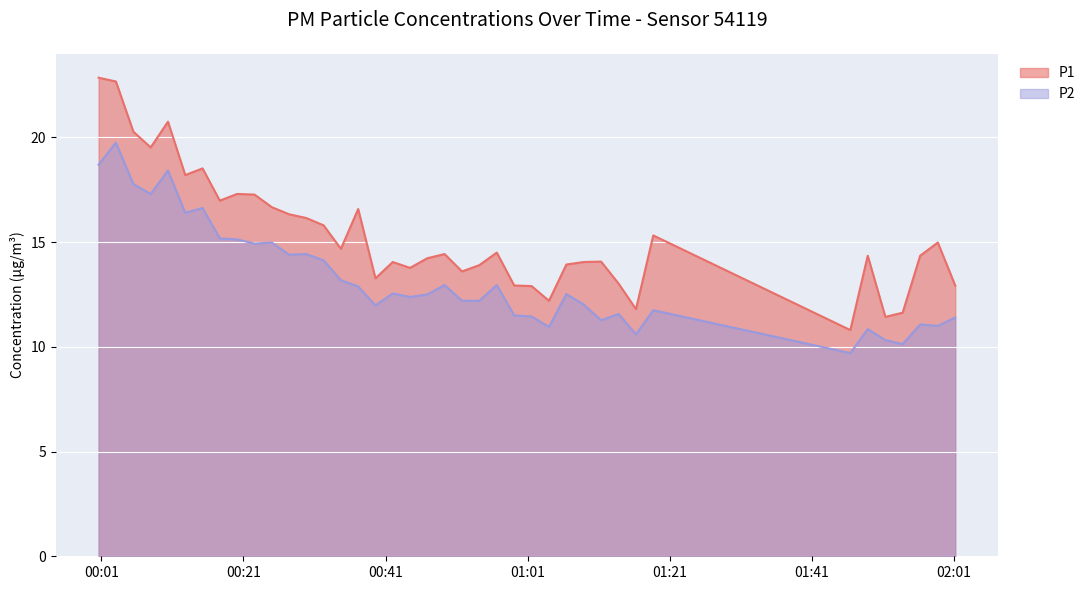

Between 2023-05-10T00:12:48 and 2023-05-10T00:24:59, which is larger?

2023-05-10T00:12:48